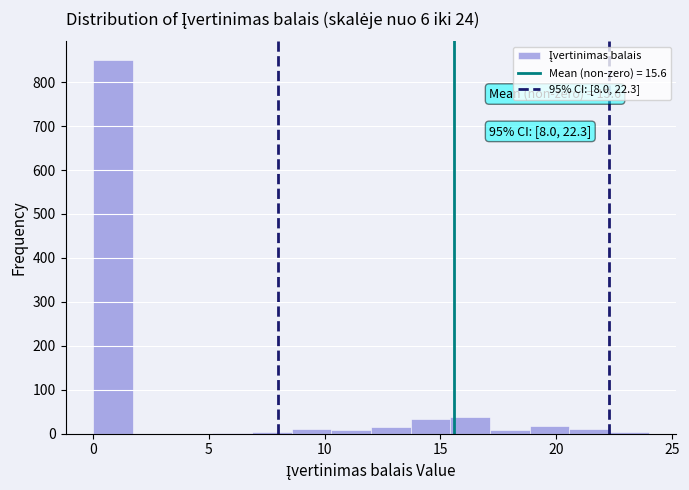

Read against the x-axis, roughly where is the centre of the tallest bar?

1.0